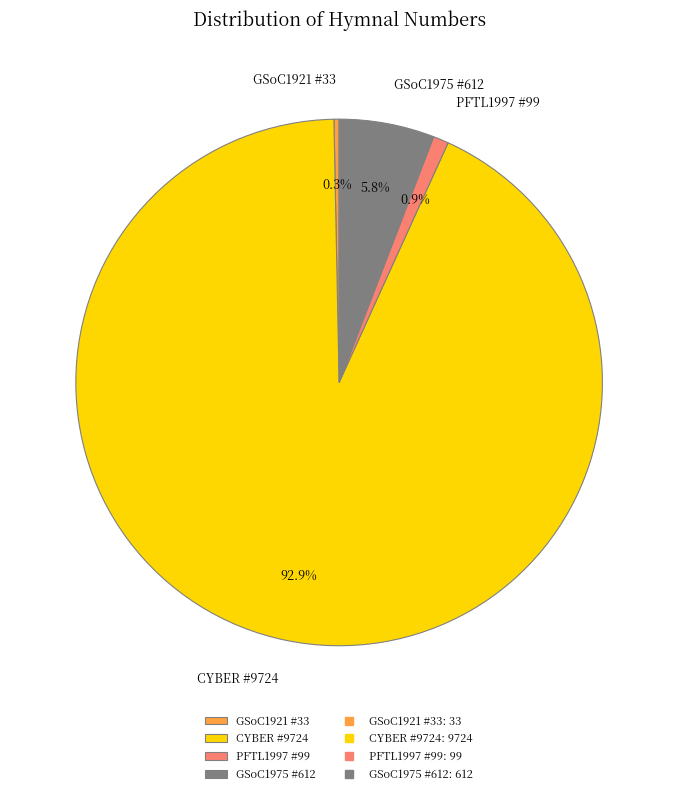

Which has a higher value, GSoC1921 #33 or GSoC1975 #612?

GSoC1975 #612